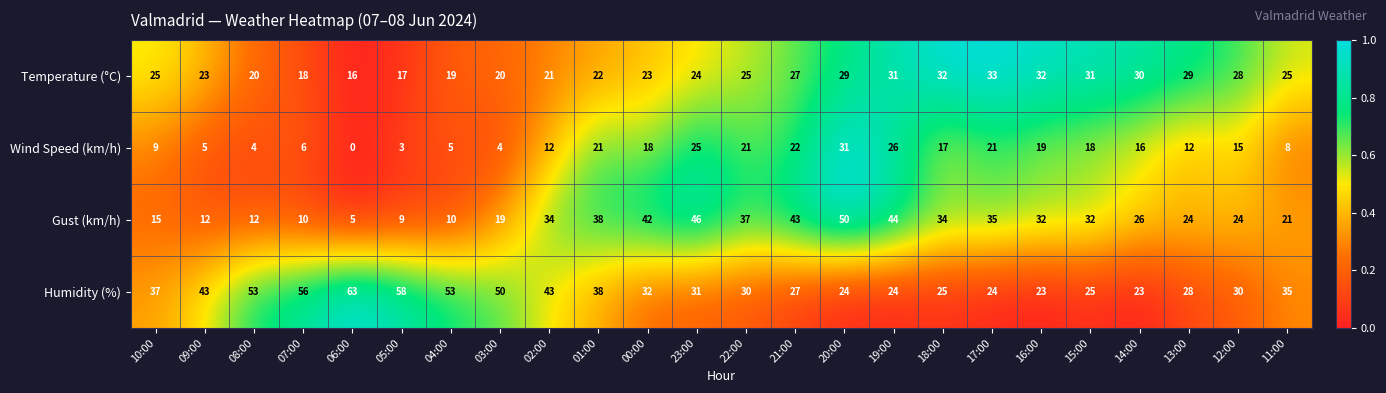

The value of Wind Speed (km/h) at 11:00 is 8. True or false?

True